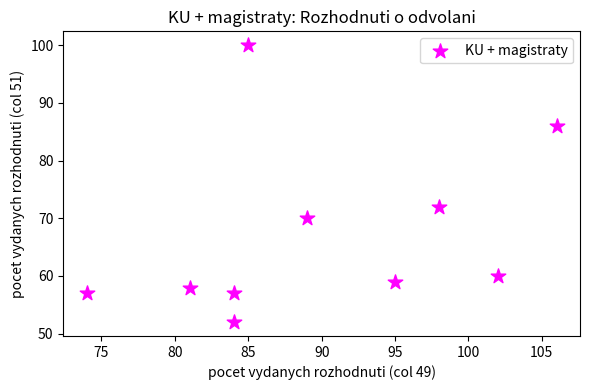

What Y value in the scatter plot is closest to 76?

72